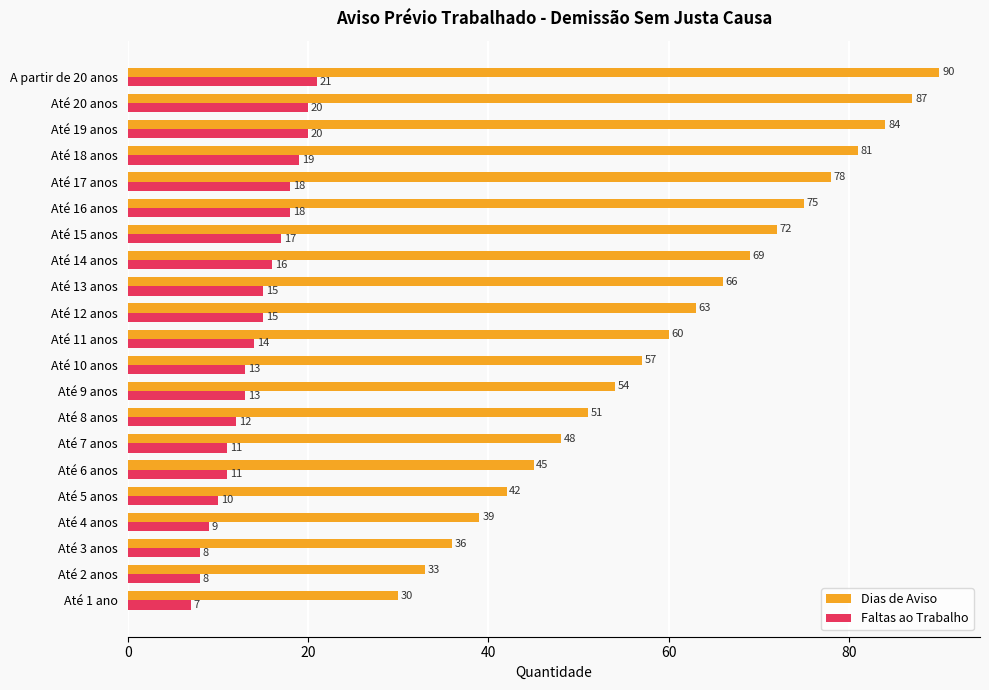

Which series has the largest total across all categories?

Dias de Aviso